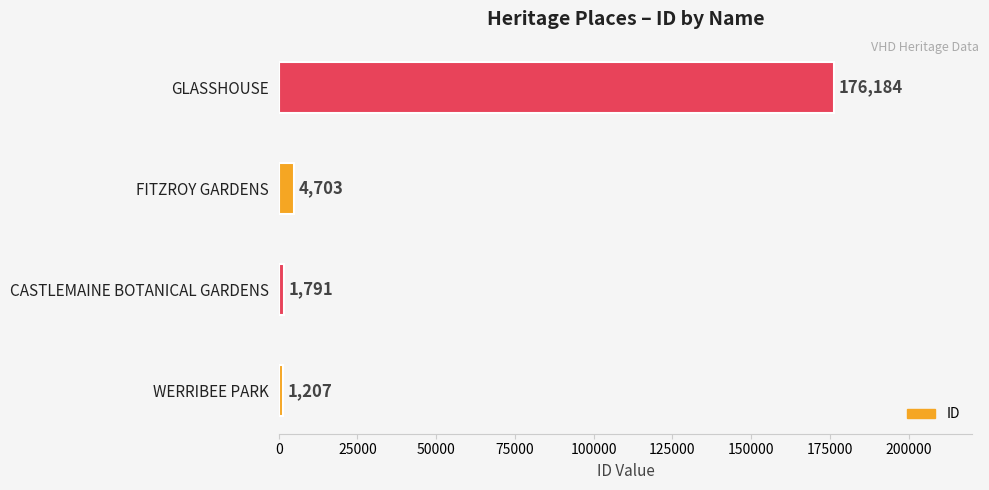

Count the number of categories in the chart.

4